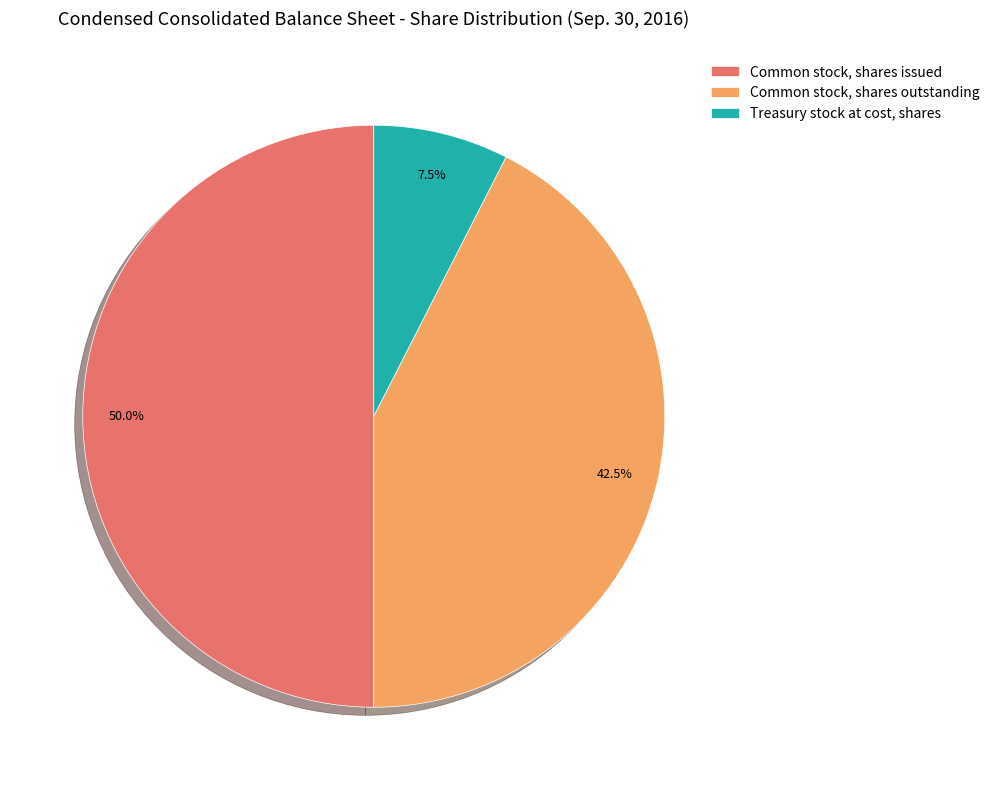

To the nearest percent, what is the difference between the largest and smallest slice percentages?

42%